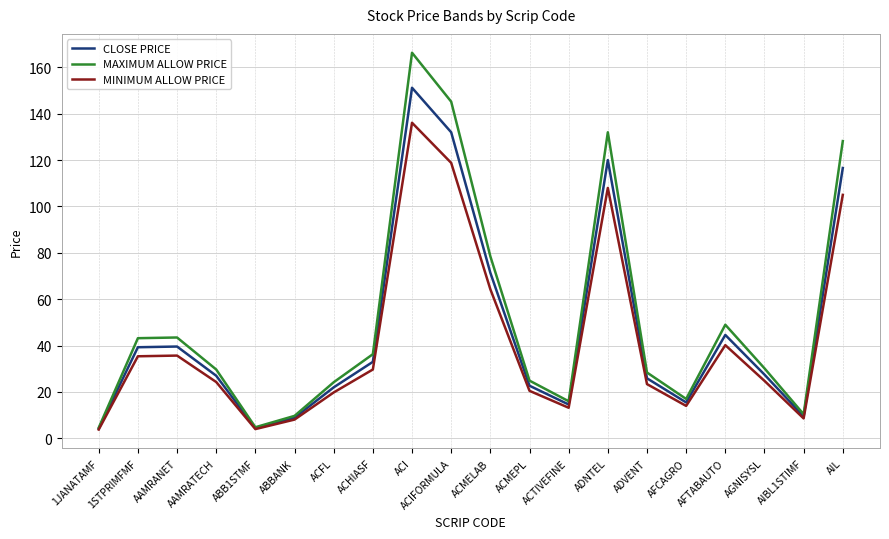

What is the sum of the MAXIMUM ALLOW PRICE values at ACIFORMULA and ADNTEL?

277.2